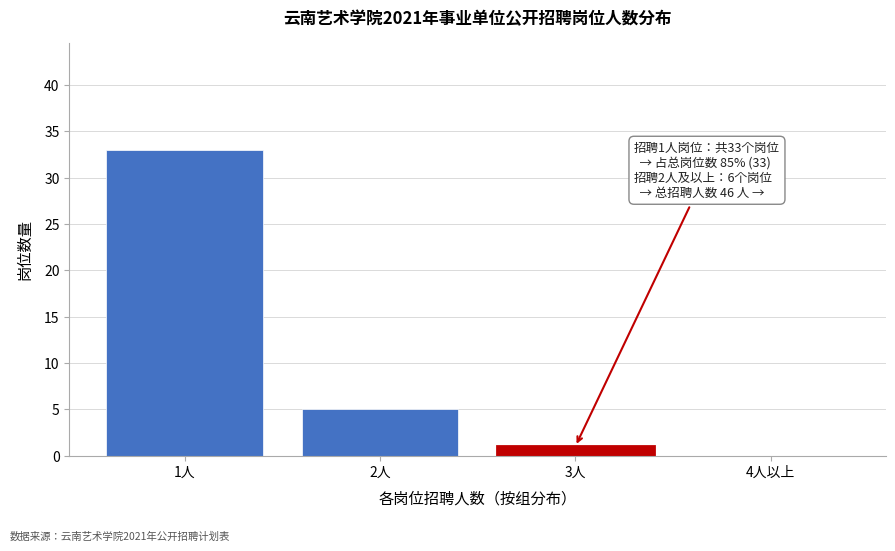

Reading left to right, list all the values displayed in this chart.

1人=33	2人=5	3人=1	4人以上=0